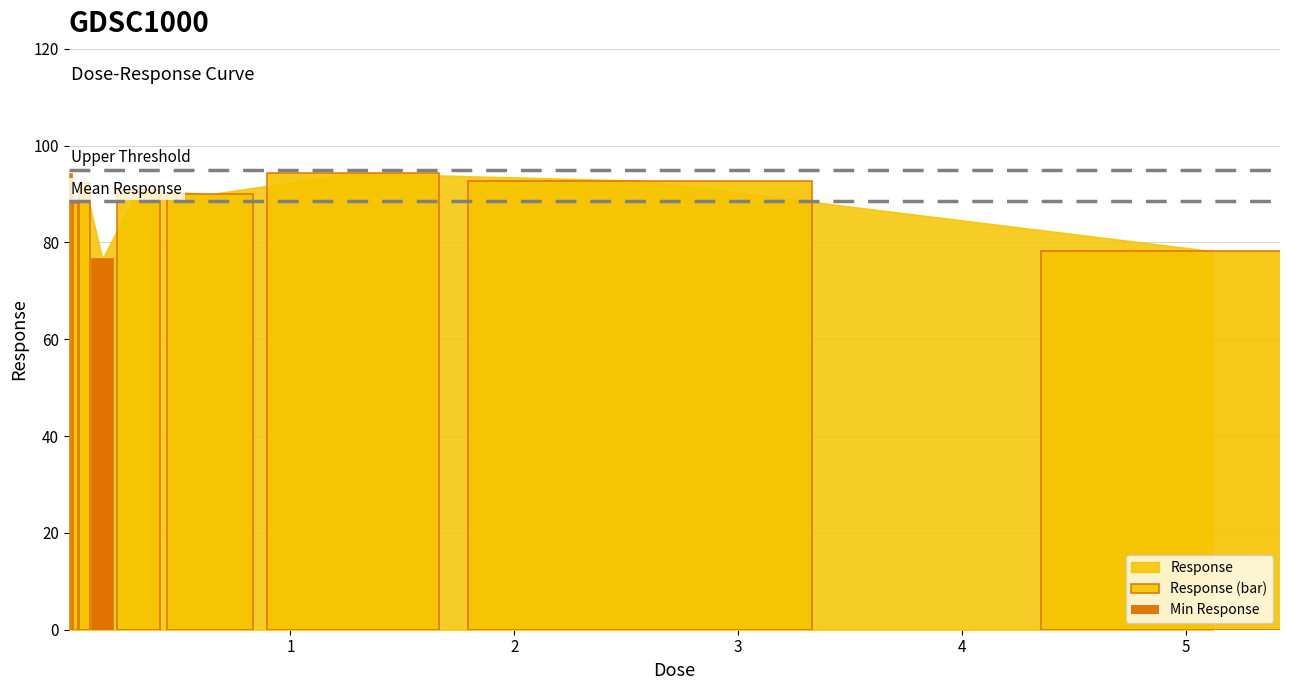

What is the average value?

88.6